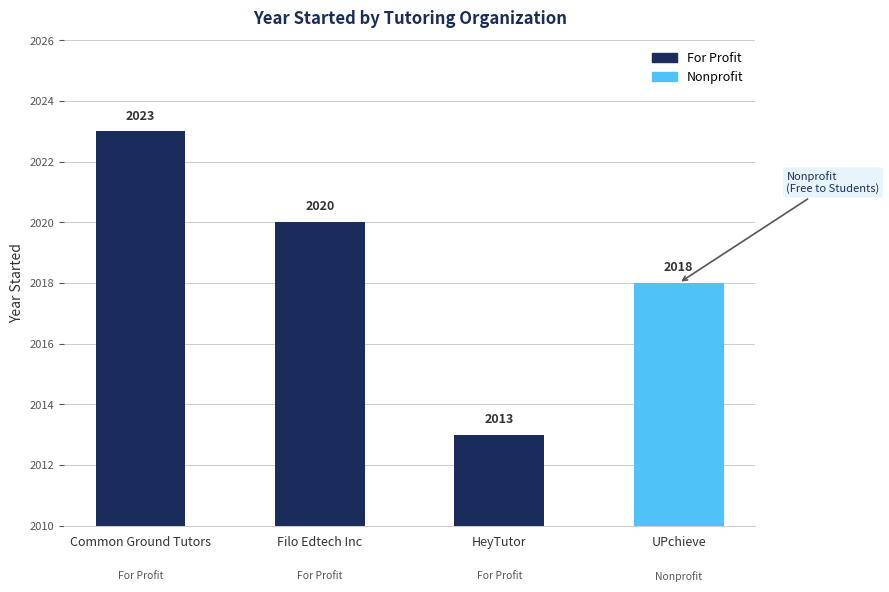

What is the greatest value displayed?

2023